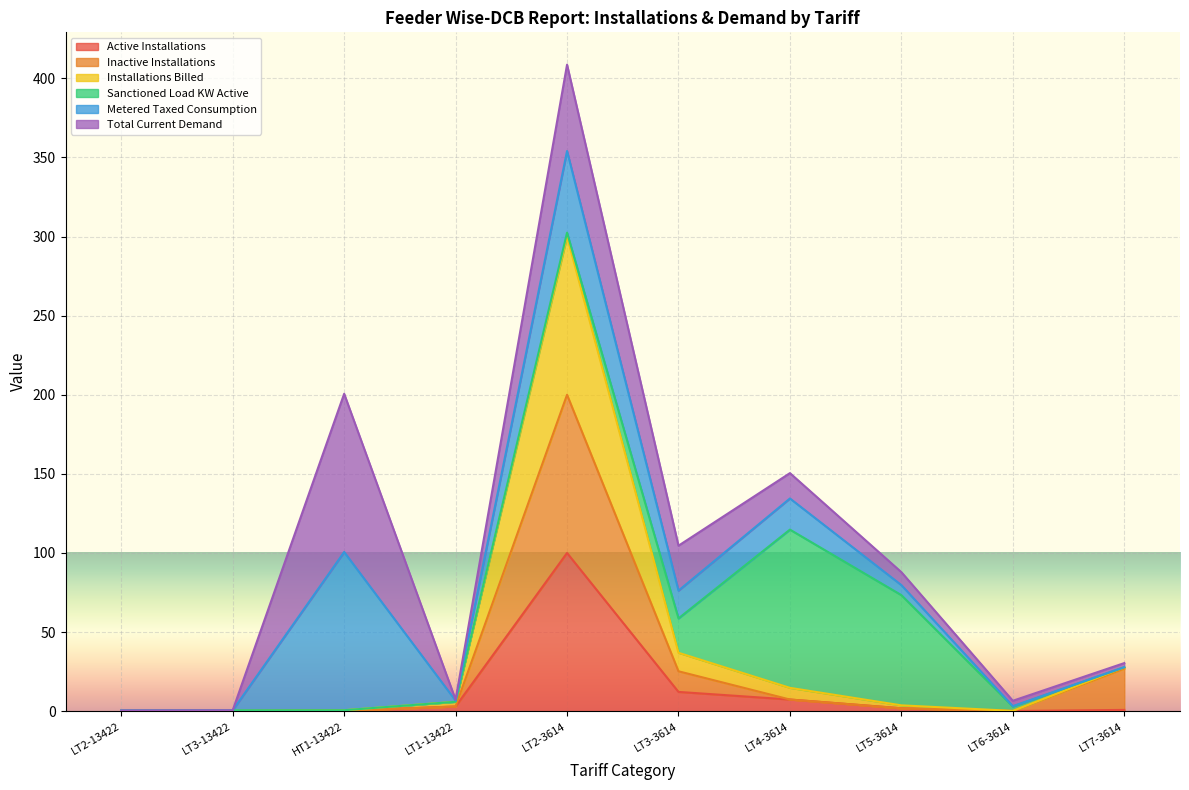

What is the sum of all Inactive Installations values?

264.9